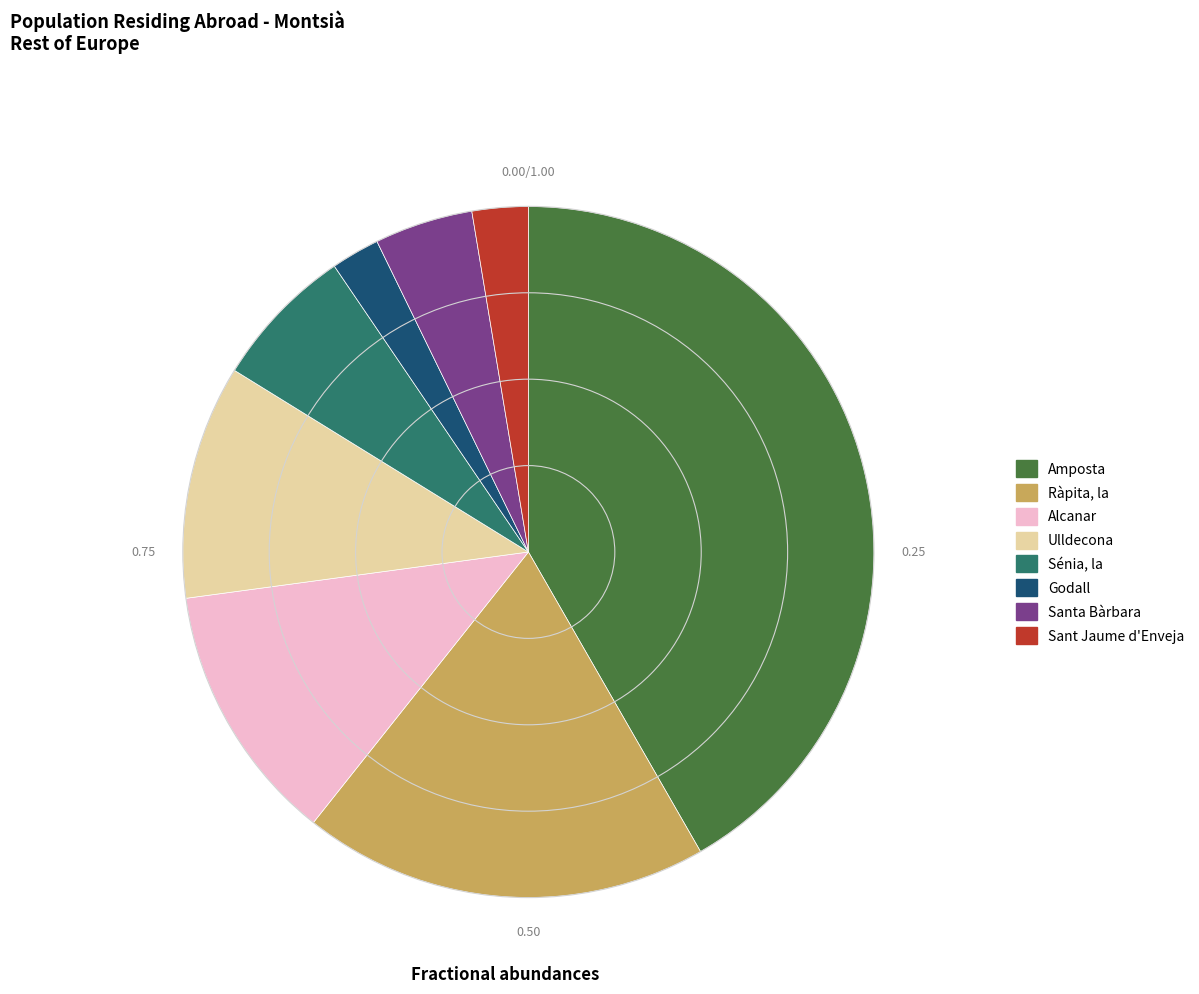

Which category has the biggest portion of the pie?

Amposta